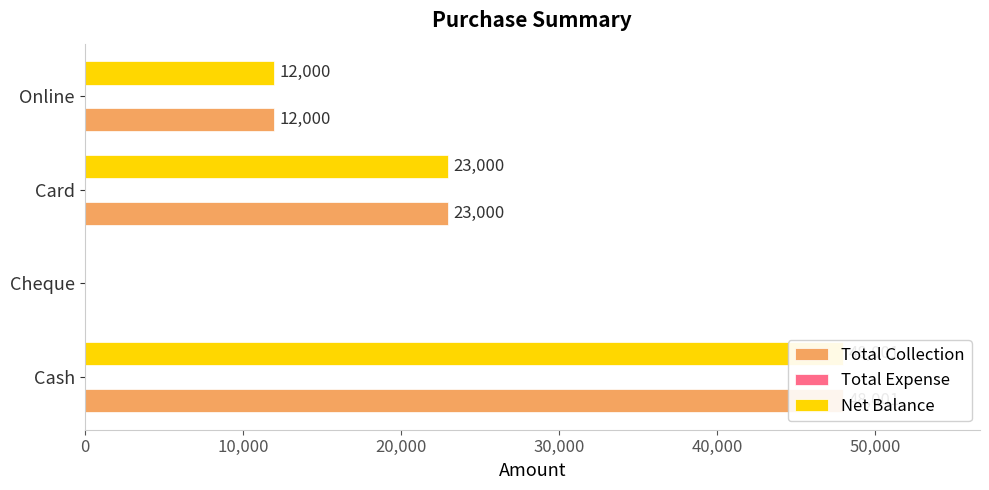

Reading left to right, what are all the values shown in this chart?

Total Collection: 48001.0	0.0	23000.0	12000.0
Total Expense: 0.2	0.2	0.2	0.2
Net Balance: 48001.0	0.0	23000.0	12000.0